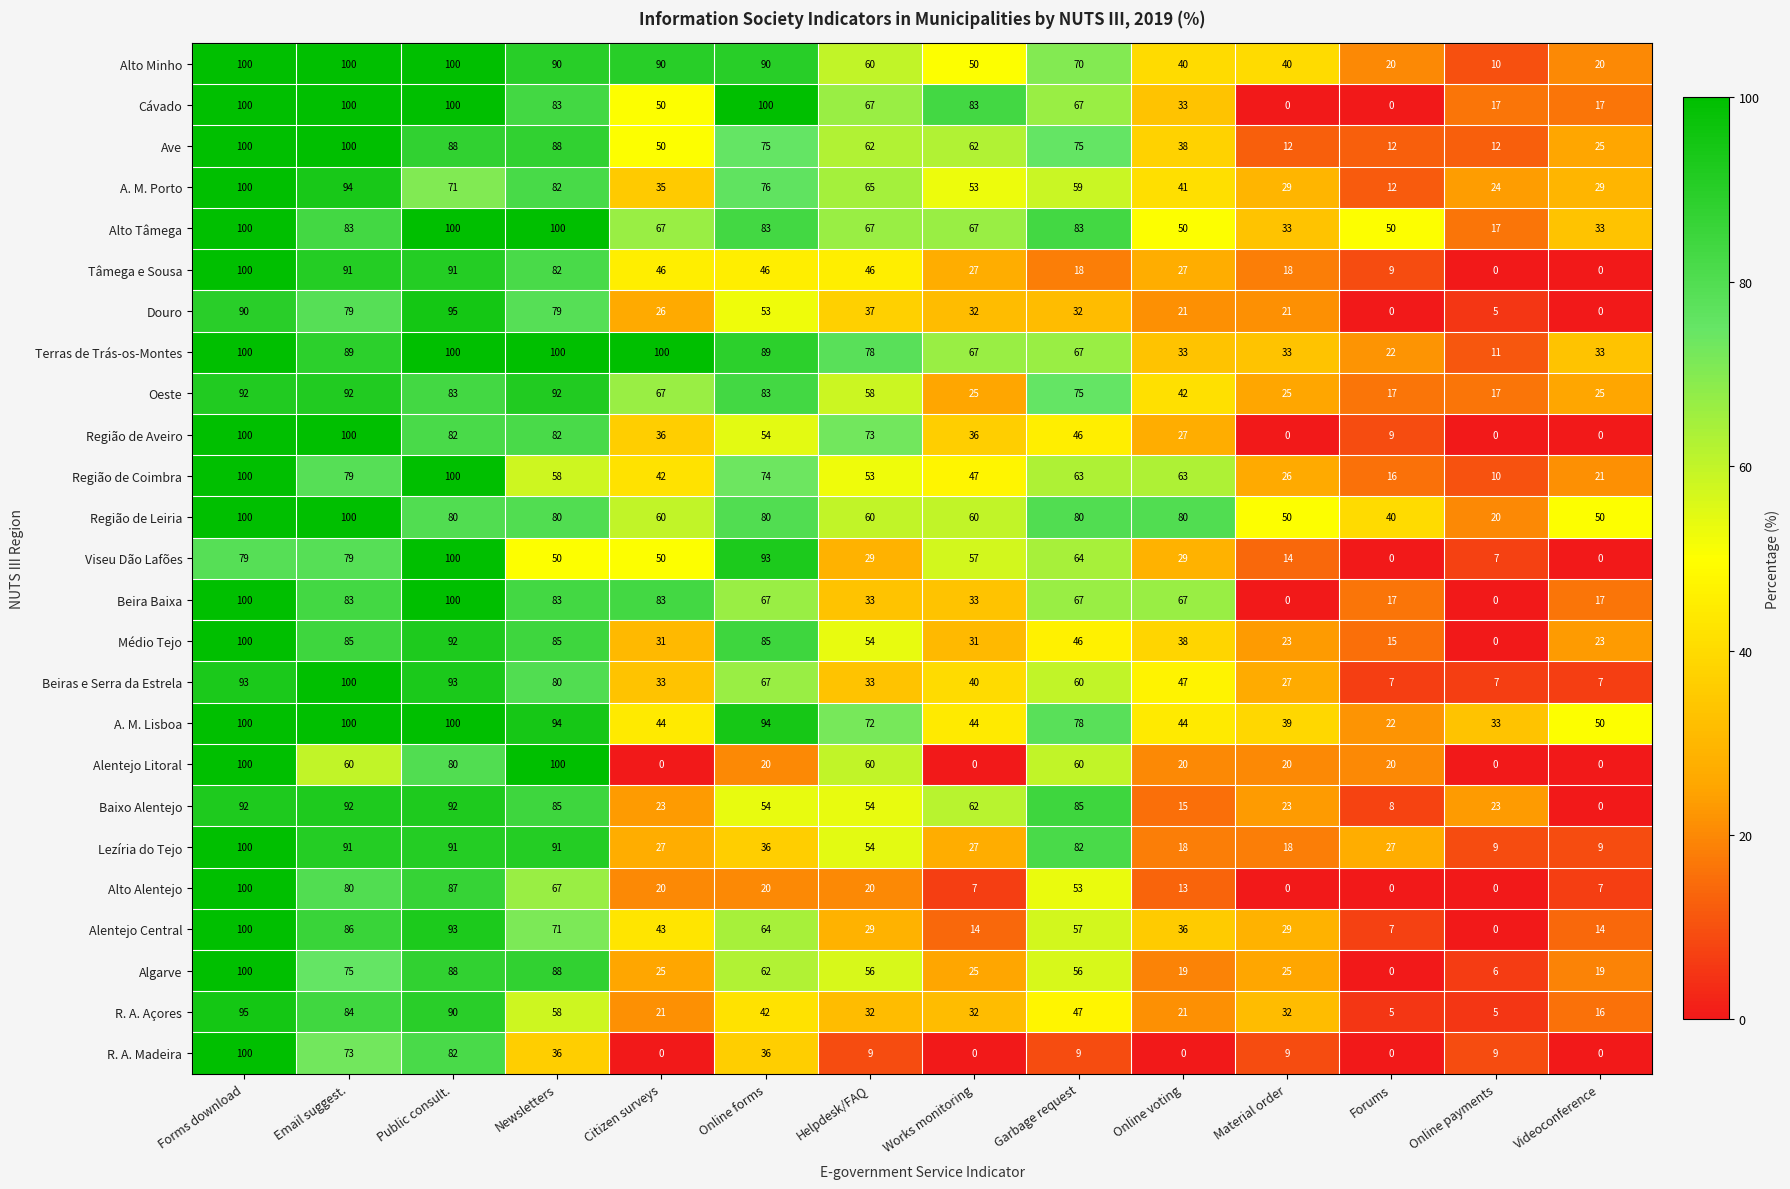

Between Online voting and Forums, which series saw the biggest shift?

Beira Baixa